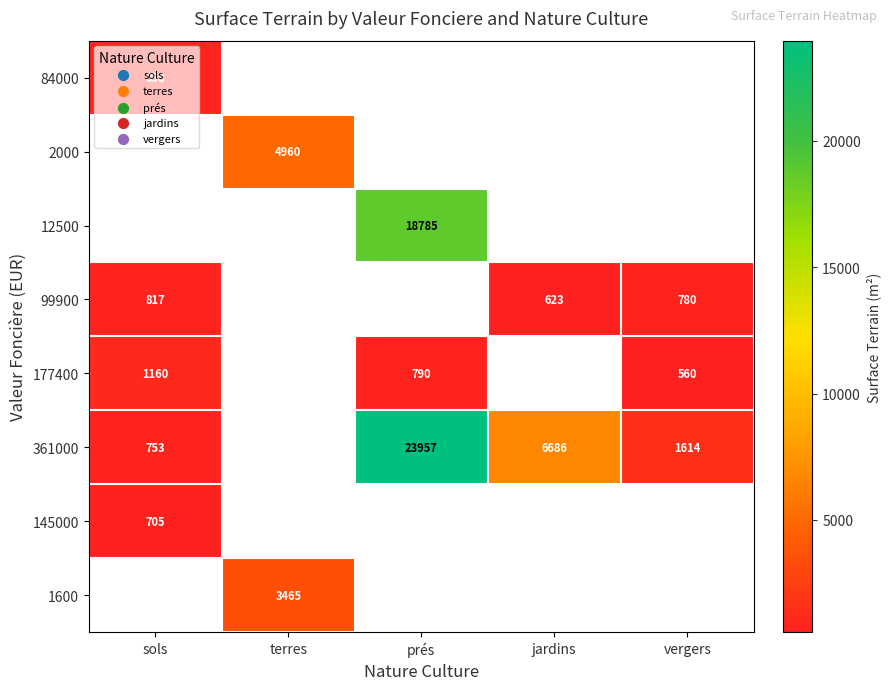

Is it true that 361000 equals 1858 at jardins?

False